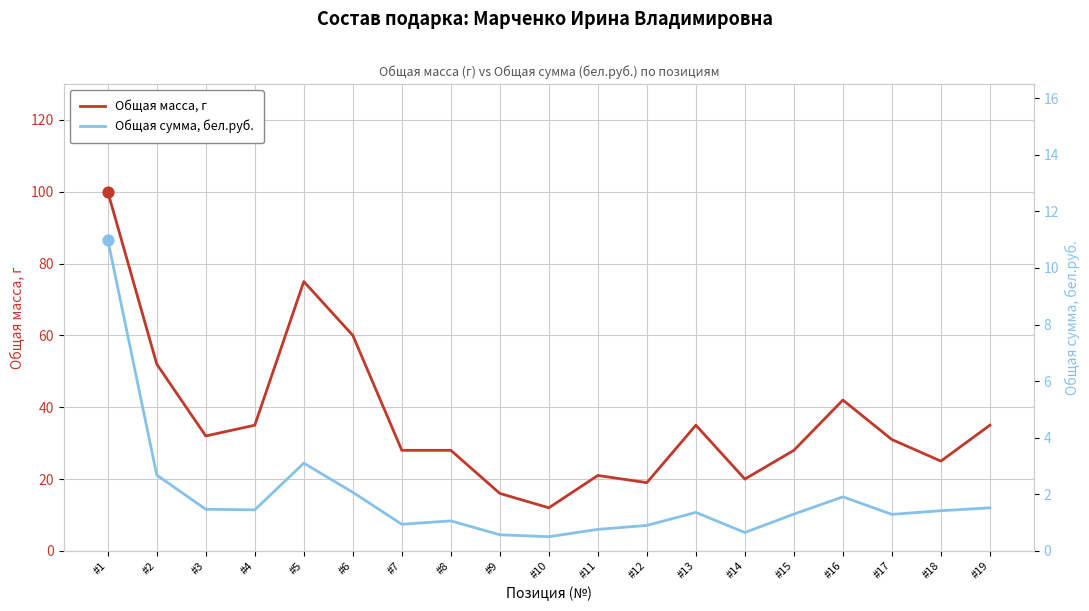

Is the value of Общая сумма, бел.руб. at #4 greater than the value of Общая масса, г at #8?

No